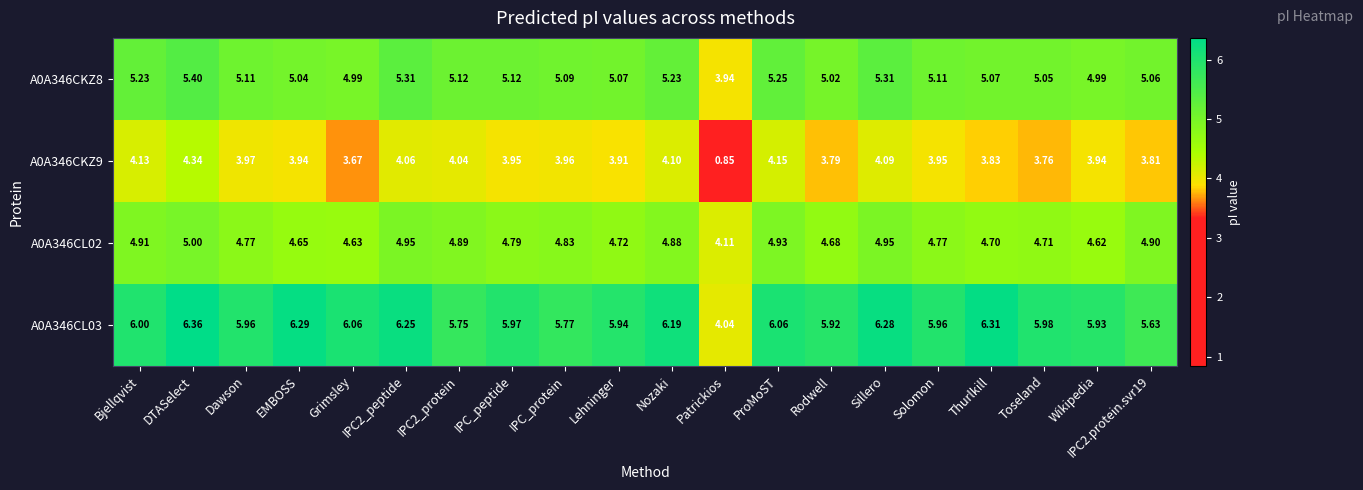

Which category has the highest value across all series?

DTASelect